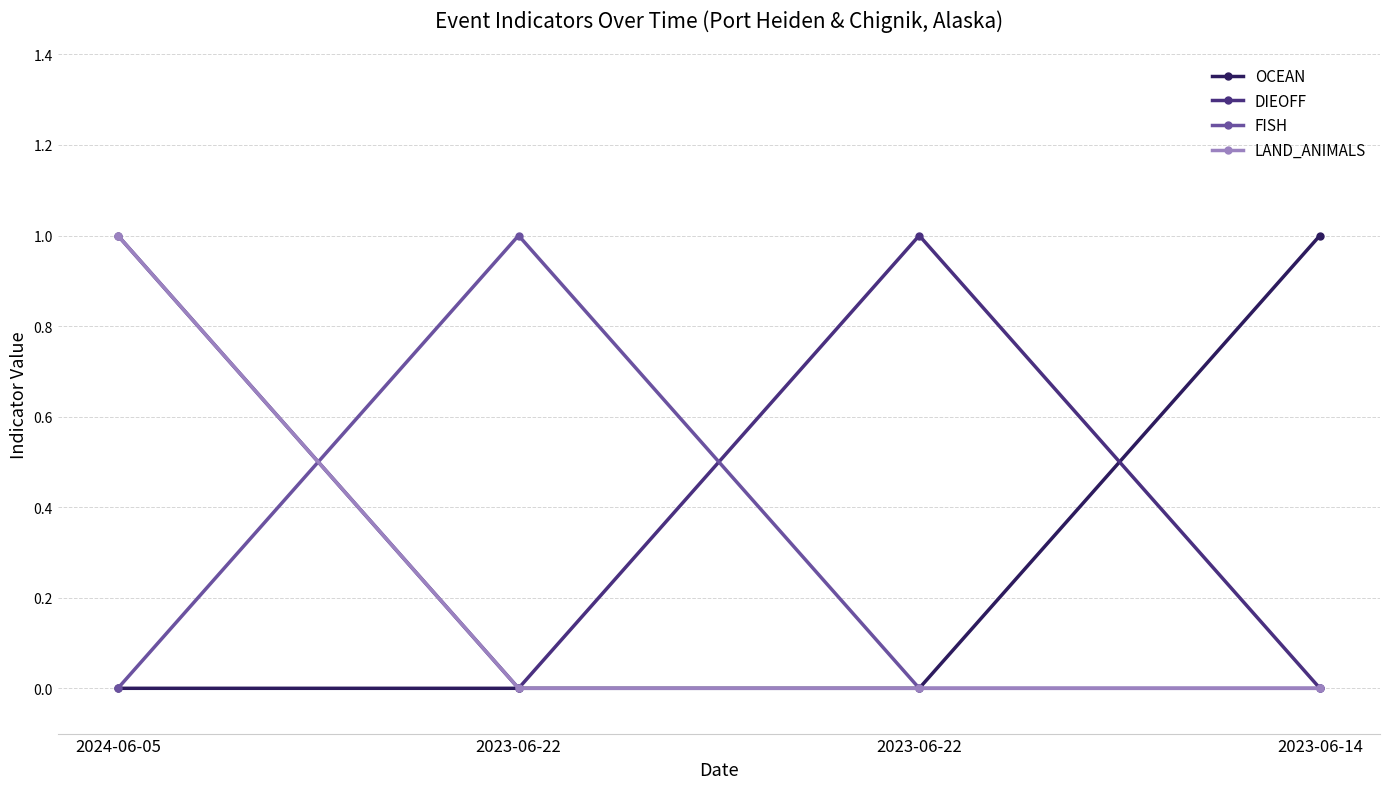

What is the sum of the LAND_ANIMALS values at 2024-06-05 and 2023-06-22?

1